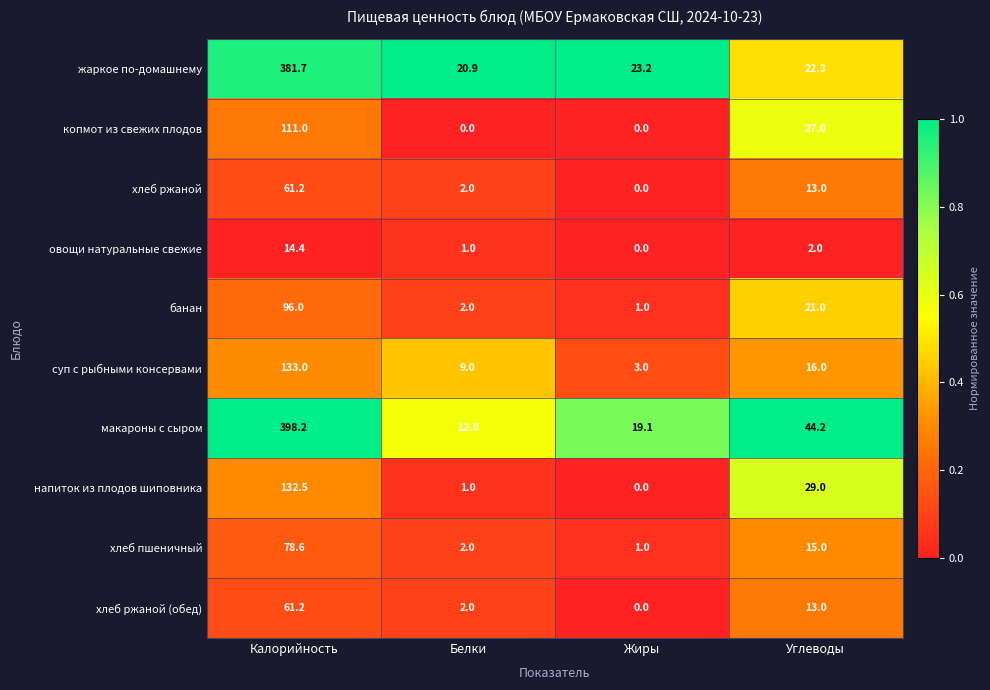

Between Калорийность and Углеводы, which series saw the biggest shift?

жаркое по-домашнему